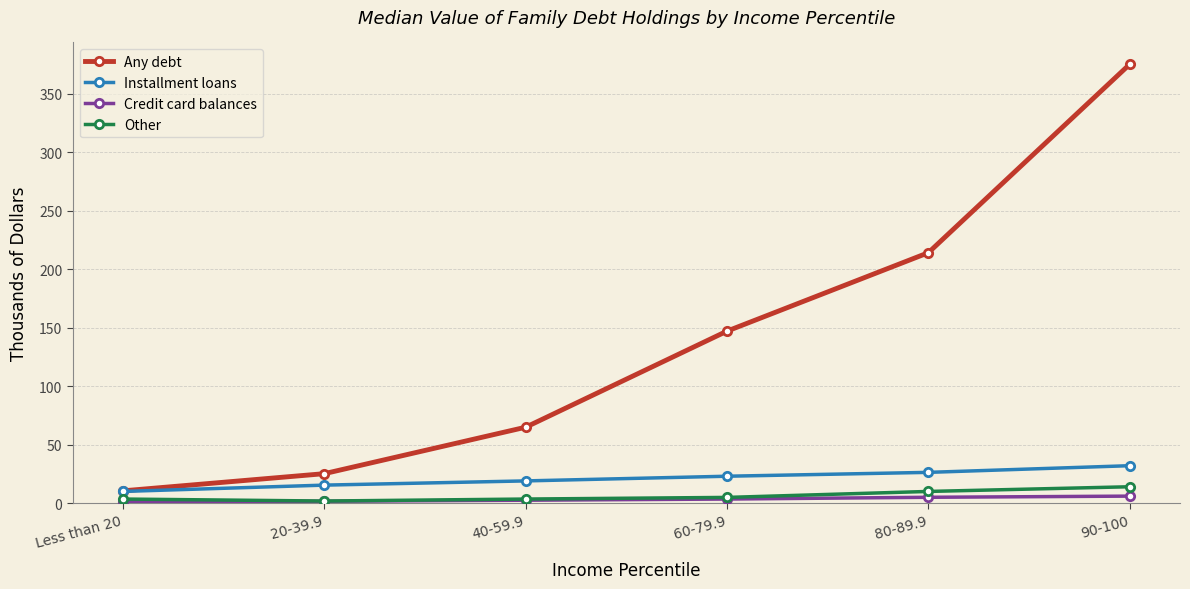

How many lines are shown in the chart?

4